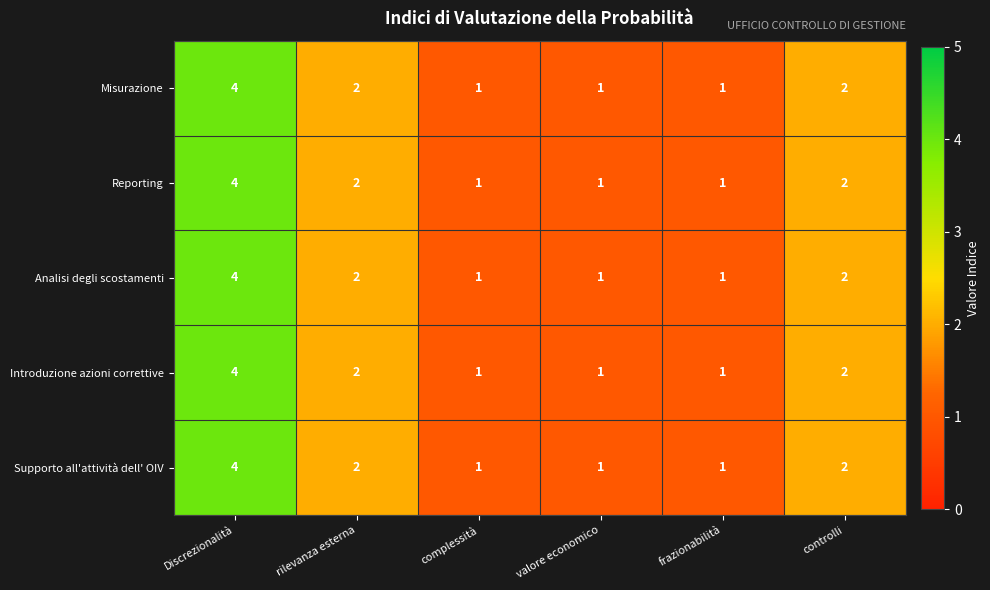

What is the total value across all series at complessità?

5